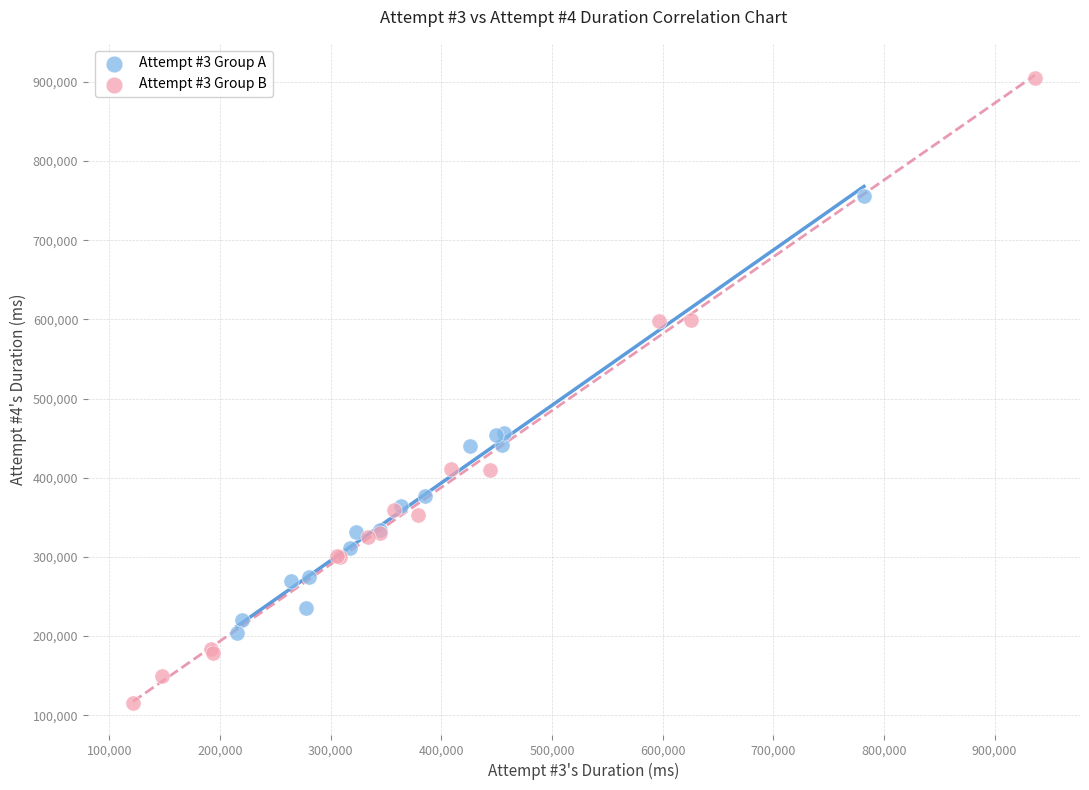

Which series reaches the maximum Y coordinate?

Attempt #3 Group B